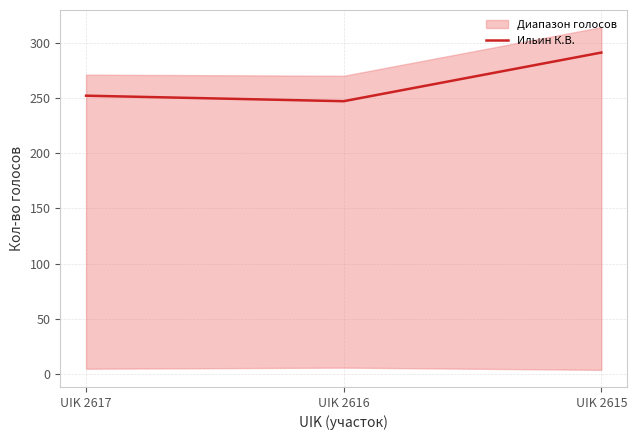

List the labels in order of value, smallest first.

UIK 2616, UIK 2617, UIK 2615